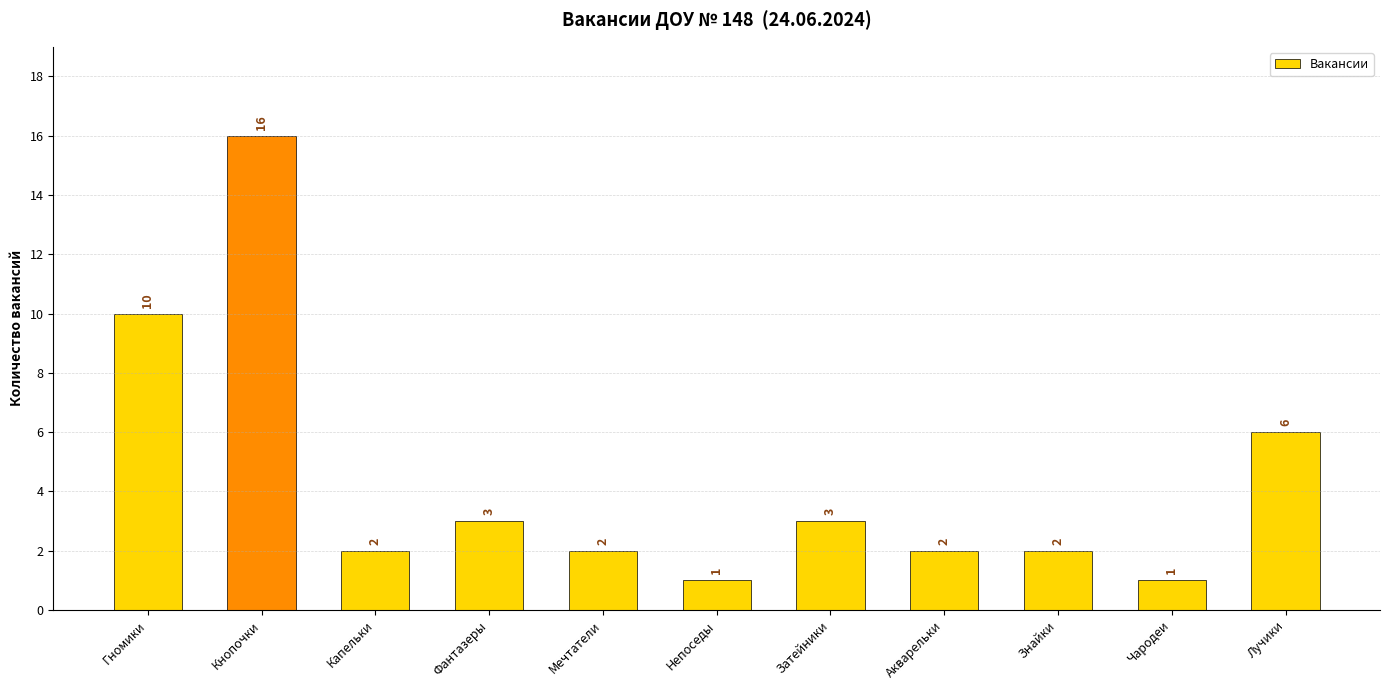

How many distinct data groups are displayed?

1